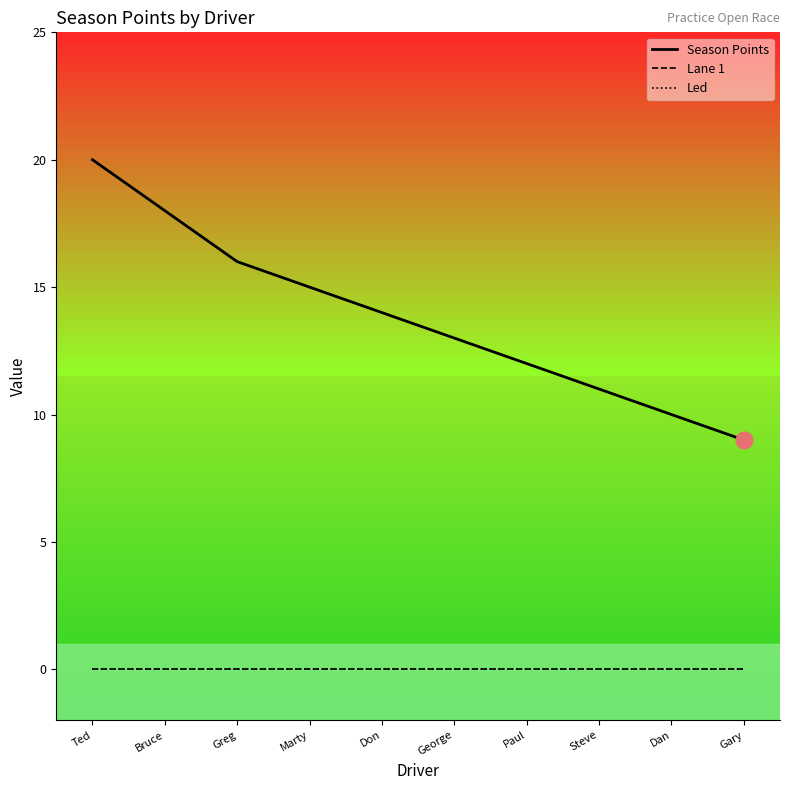

True or false: Led and Lane 1 cross at least once.

False